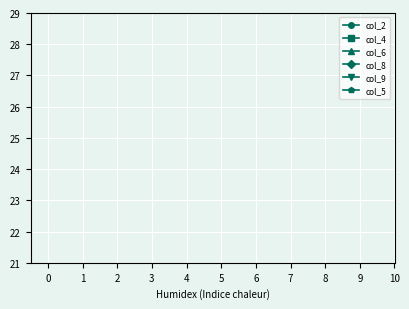

Is it true that col_2 equals 1 at 8?

False